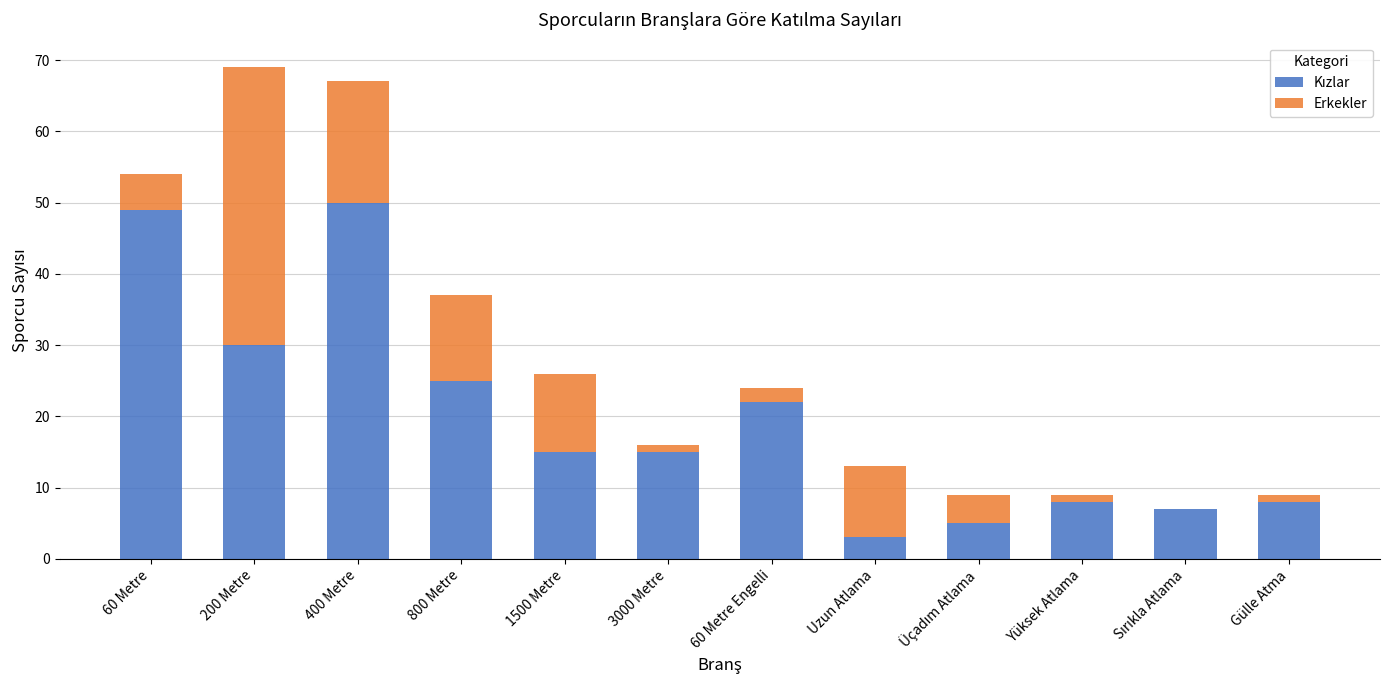

What is the total value across all series at 60 Metre?

54